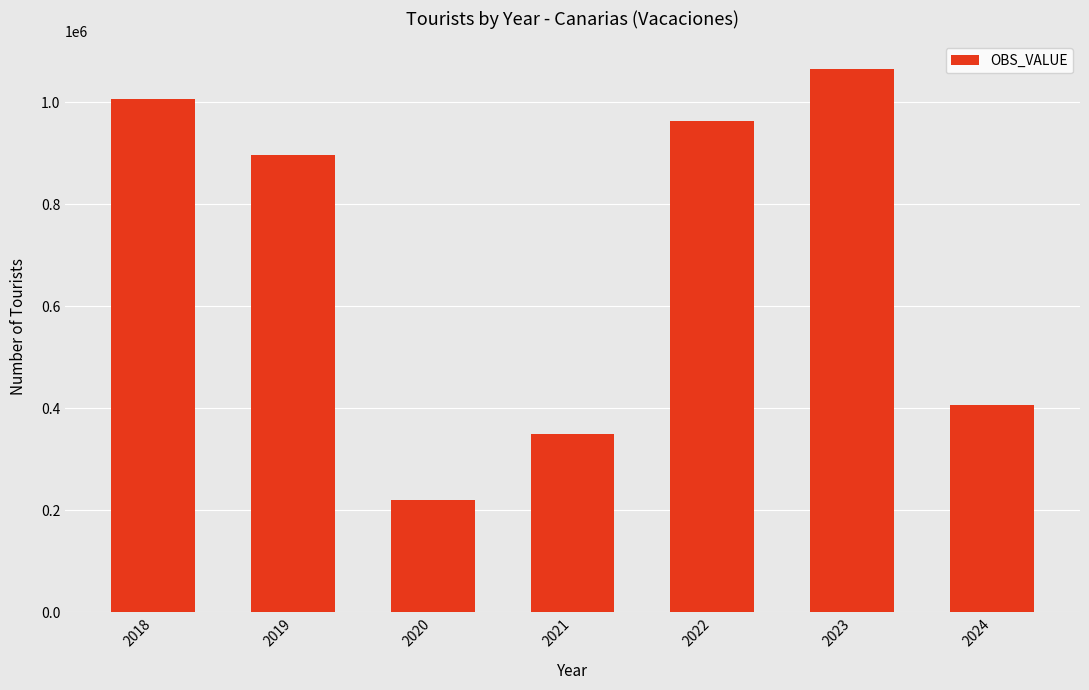

Where is the data nearest to the value 643555?

2024